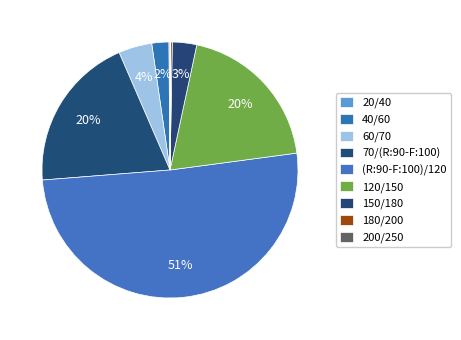

Count the number of slices in the pie.

9